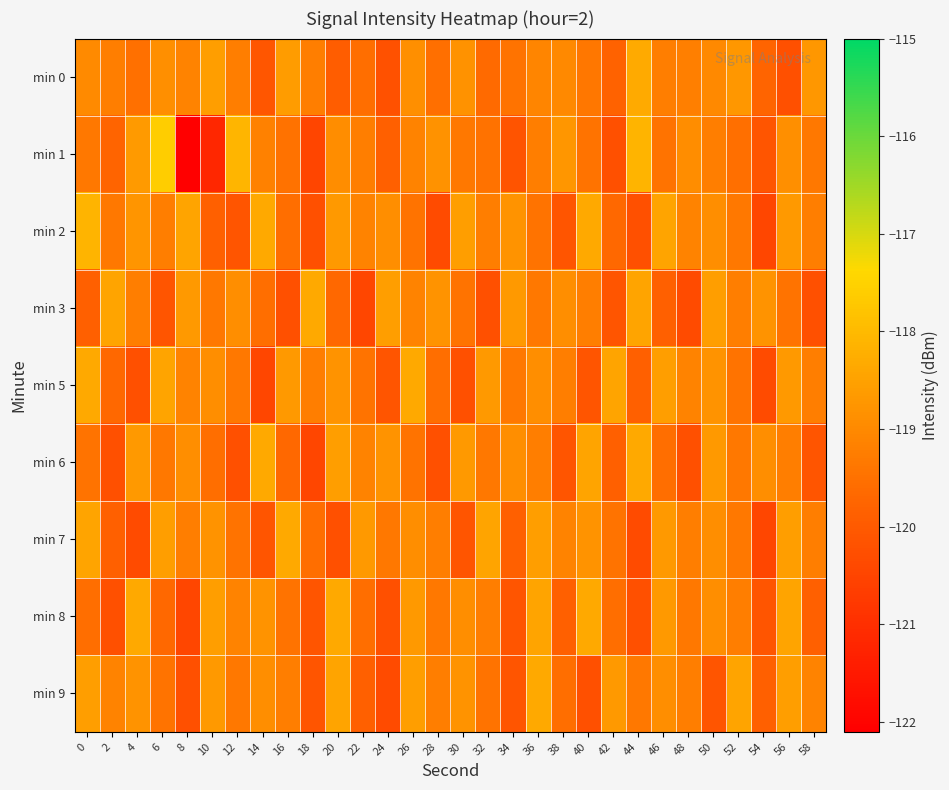

What is the total value across all series at 54?

-1078.8